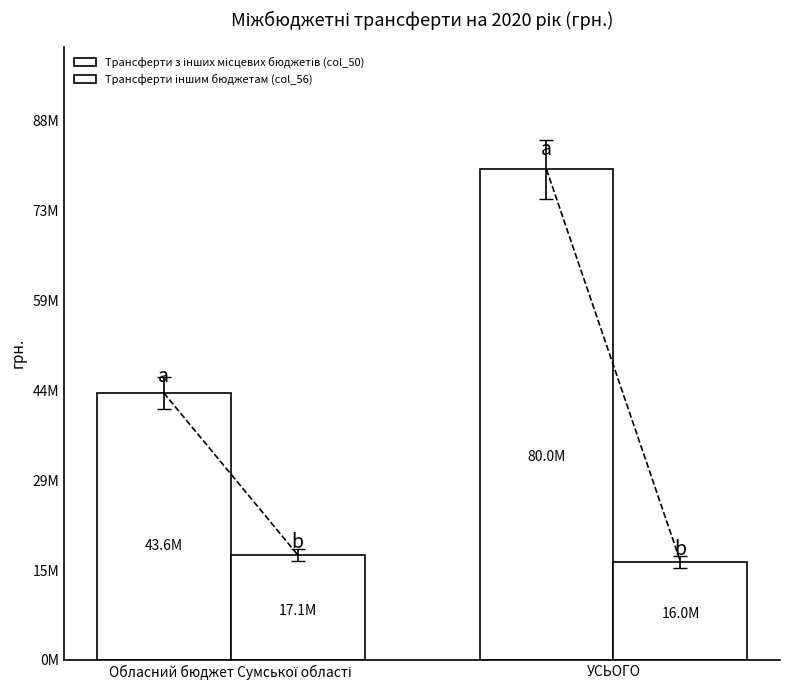

At how many categories does at least one series exceed 23399184?

2